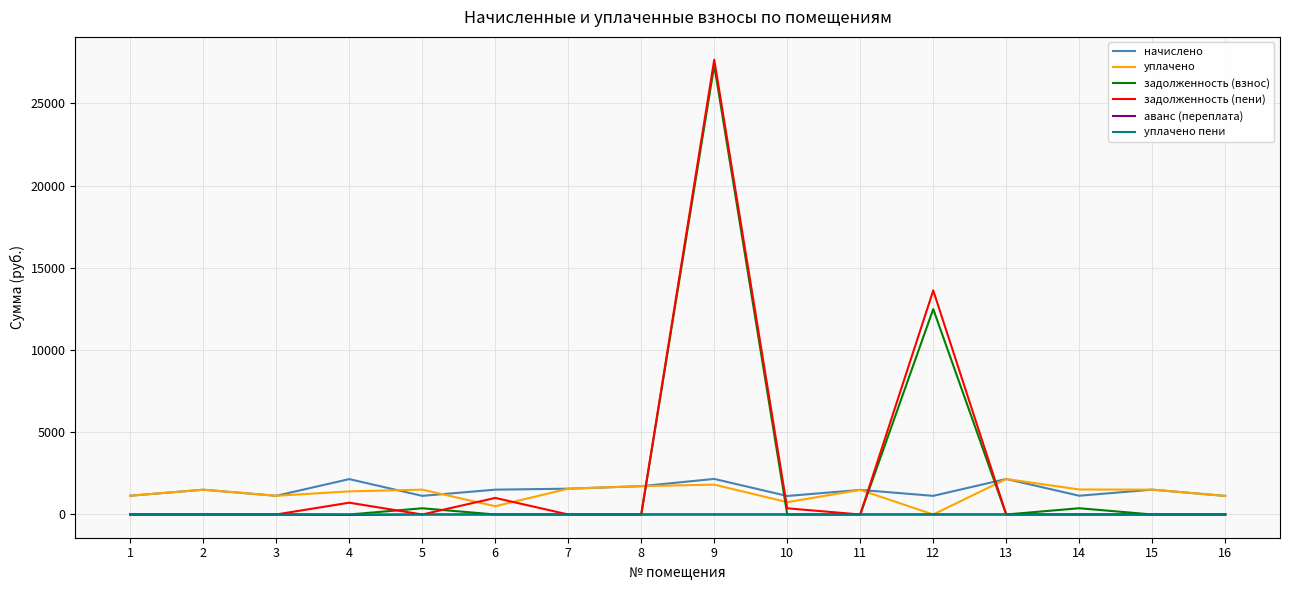

Is it true that задолженность (пени) equals 0.0 at 7?

True